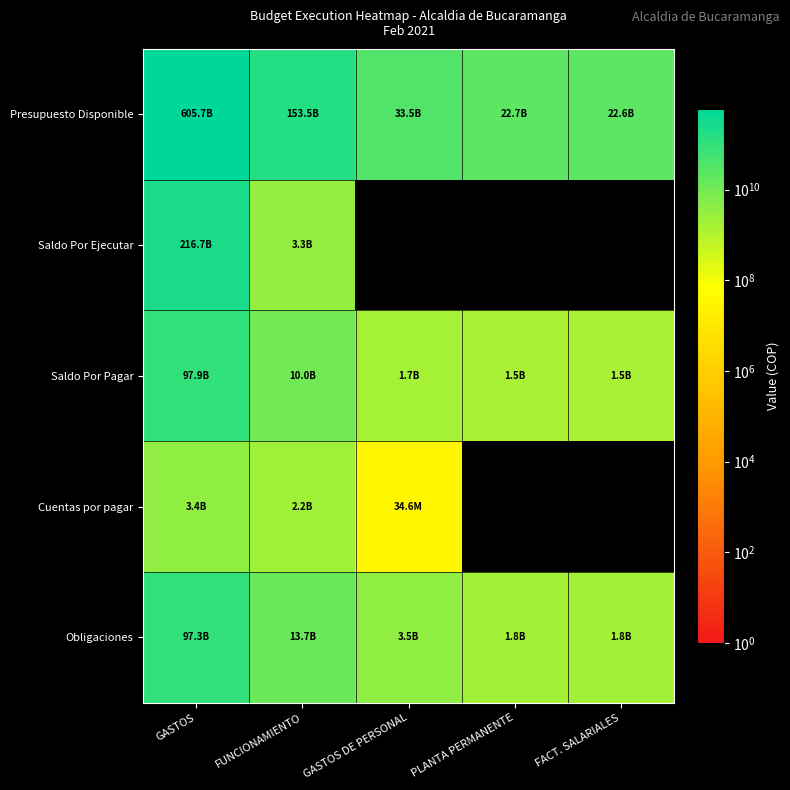

Is it true that Saldo Por Pagar equals 1453947554.0 at PLANTA PERMANENTE?

True